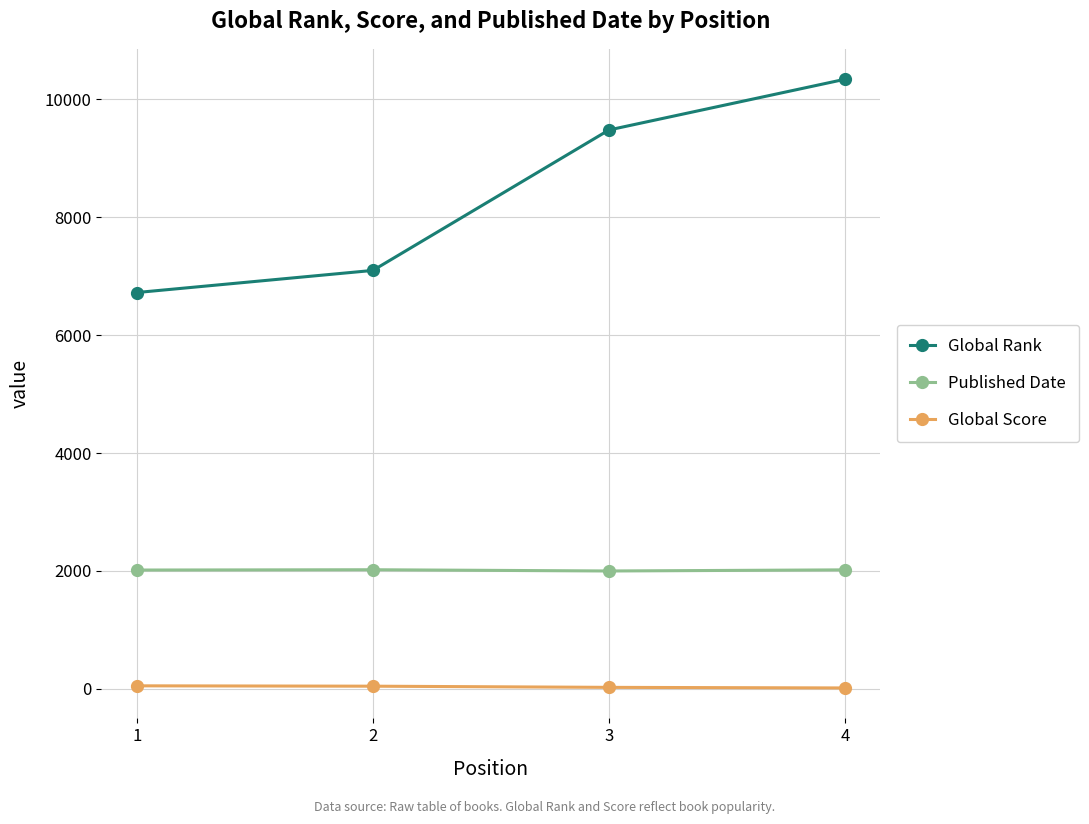

Rank the series at 1 from highest to lowest value.

Global Rank, Published Date, Global Score